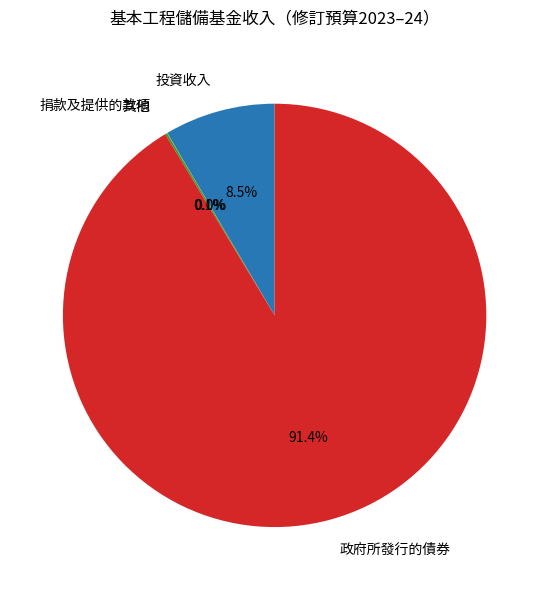

Which category has the biggest portion of the pie?

政府所發行的債券